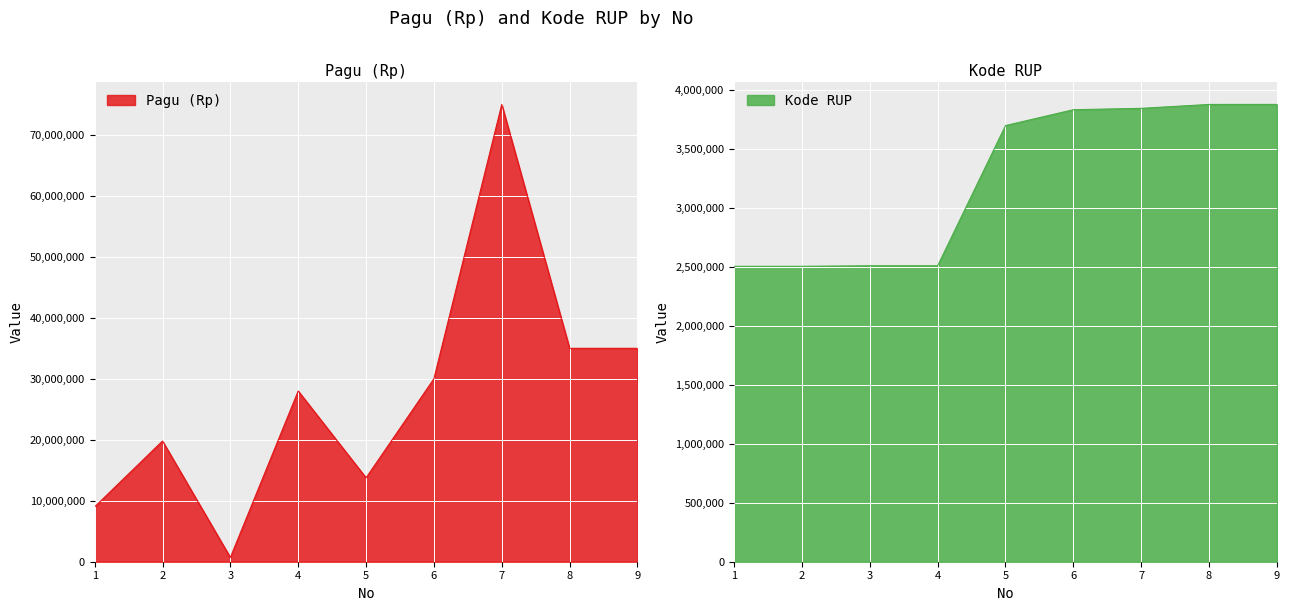

Where is the first local maximum for Pagu (Rp)?

2